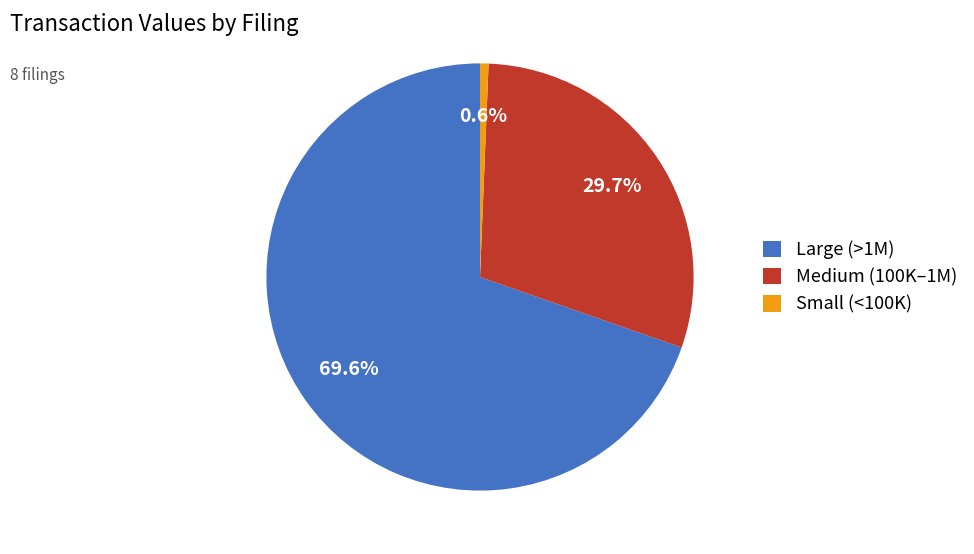

What is the smallest slice in the pie chart?

Small (<100K)